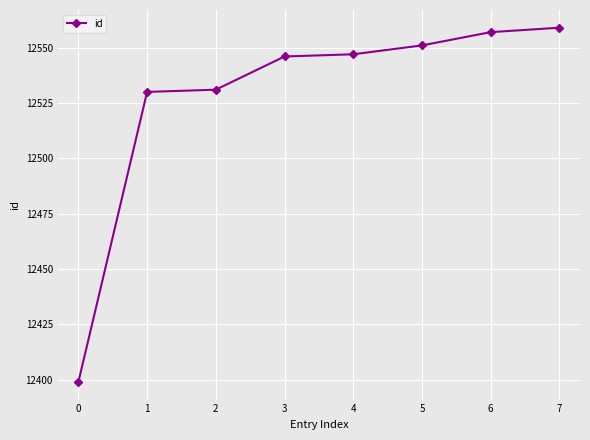

What is the sum of all values?

100220